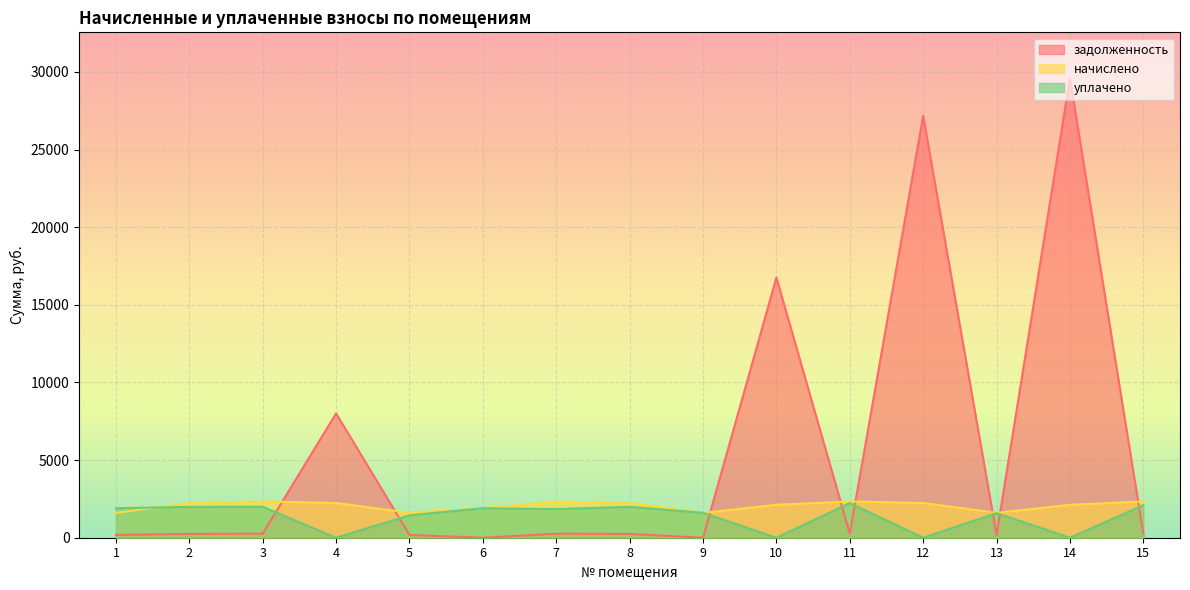

The начислено series shows 2645.9 at 1. True or false?

False